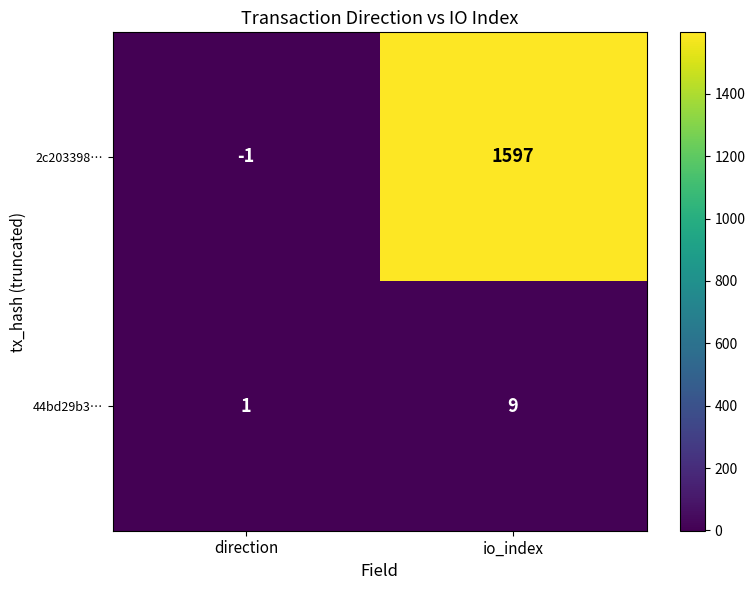

What is the difference between the maximum and minimum values in the 2c203398… series?

1598